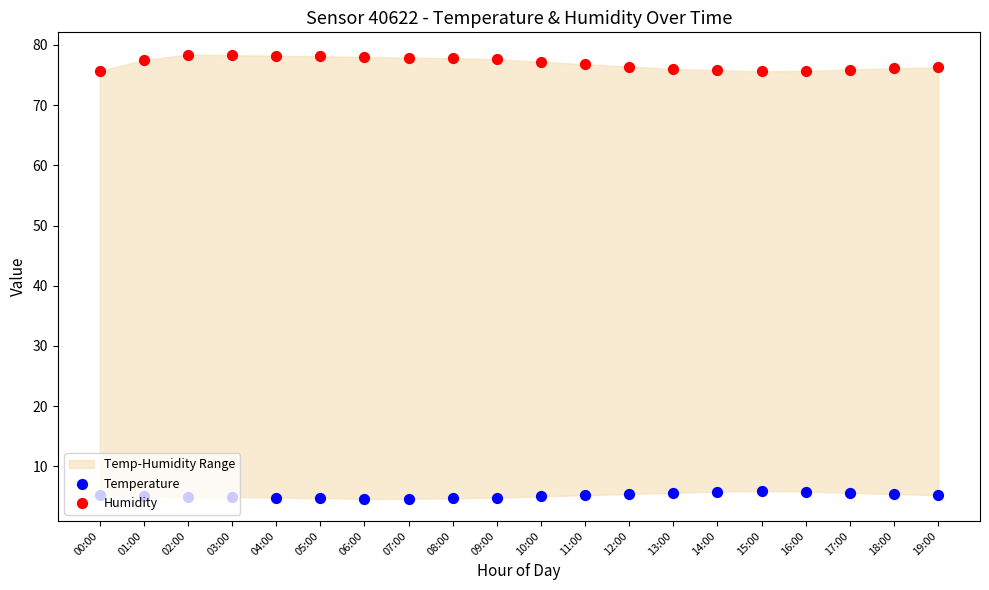

Is the value of Humidity at 08:00 greater than the value of Temperature at 12:00?

Yes